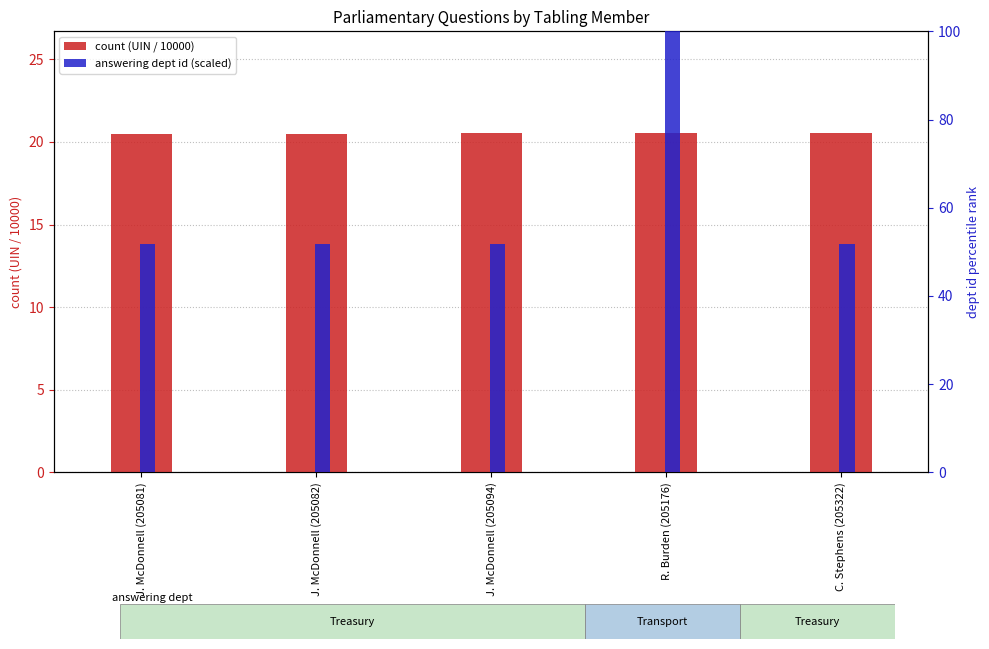

Rank the series by their average value, from lowest to highest.

count (UIN / 10000), answering dept id (scaled)